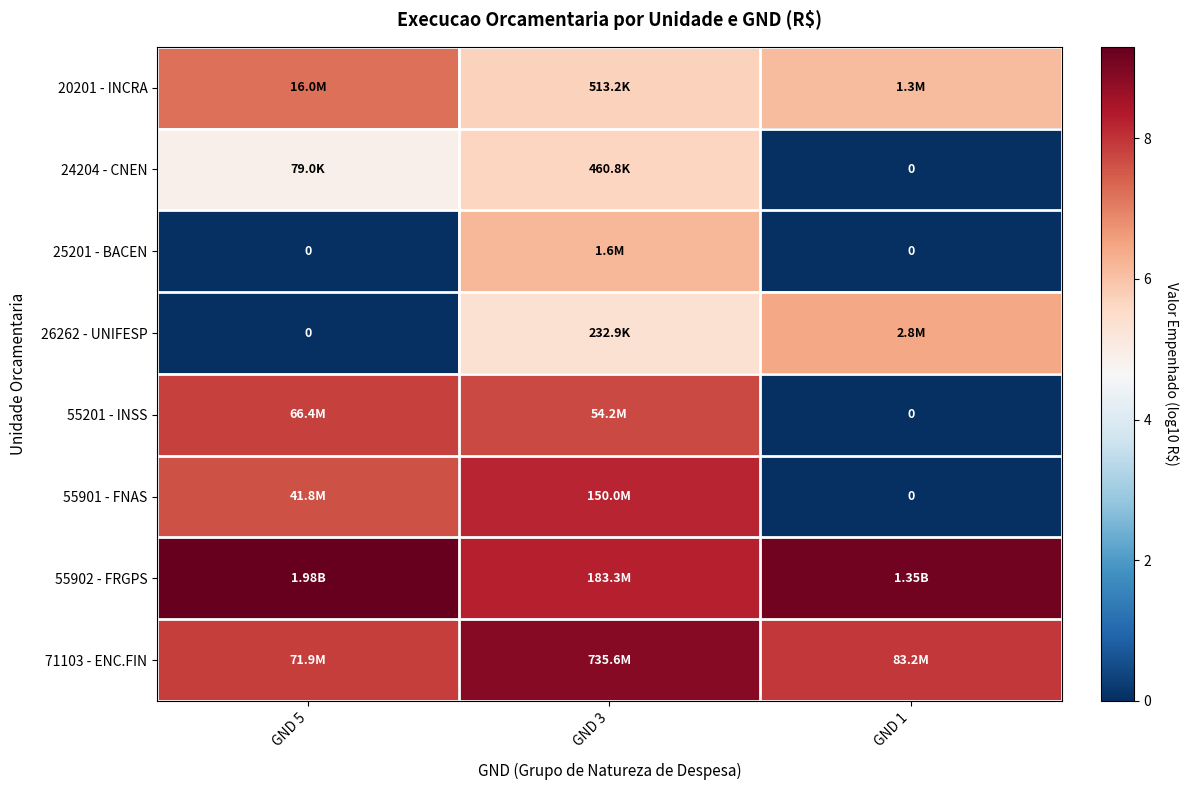

At how many categories does at least one series exceed 6?

3